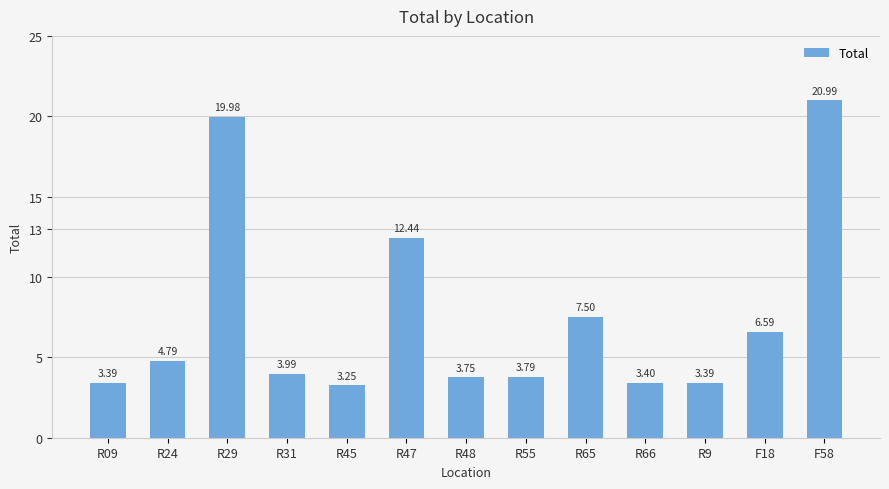

What is the ratio of the value at R9 to the value at F18?

0.5